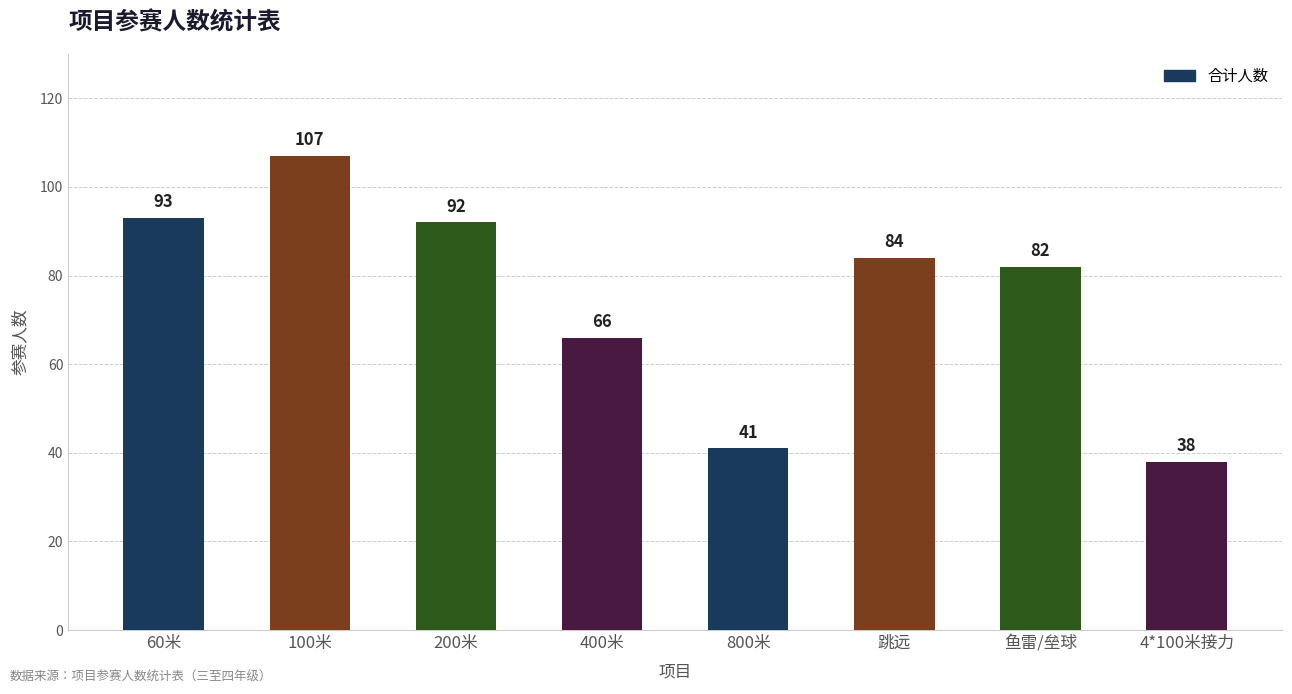

How many bars are there in total?

8